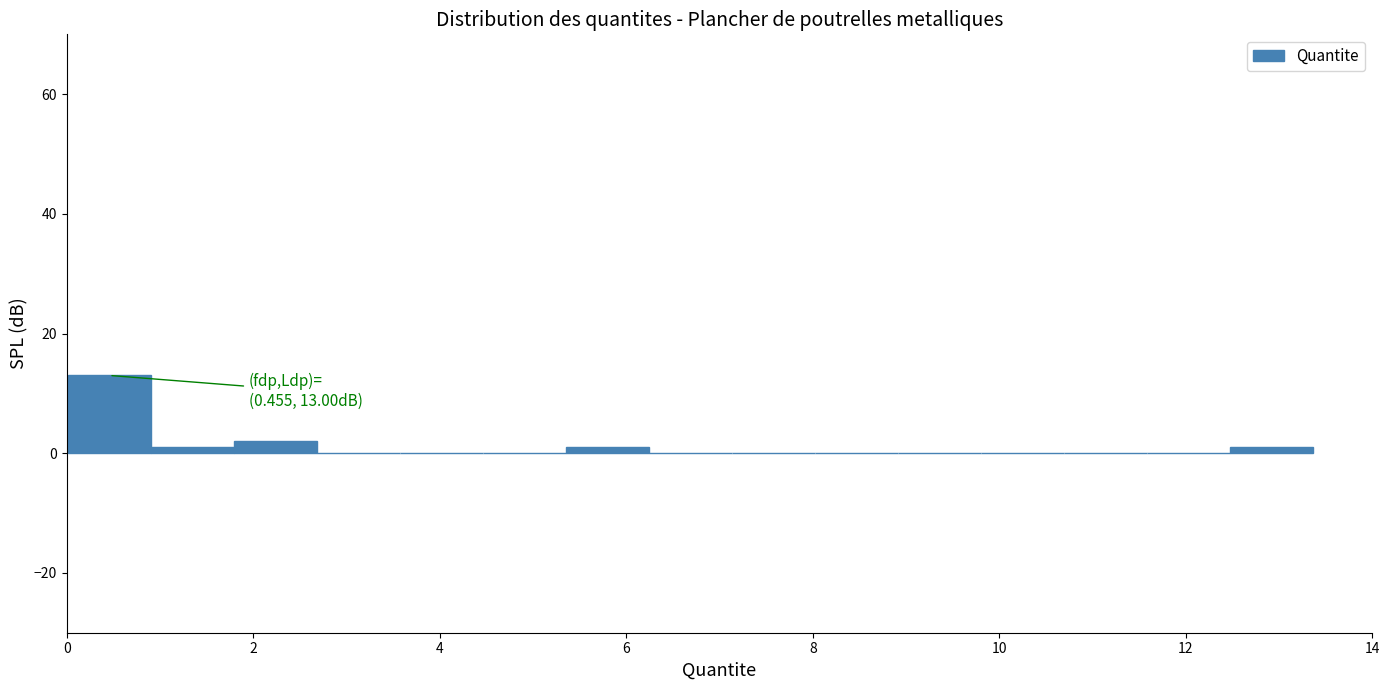

Which range on the x-axis has the tallest bar?

0.0 to 1.0